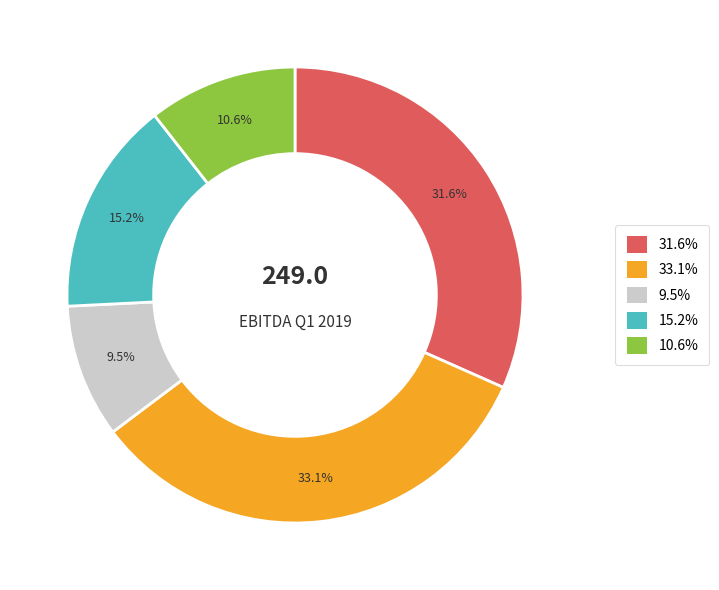

Is there a majority slice in this chart?

No